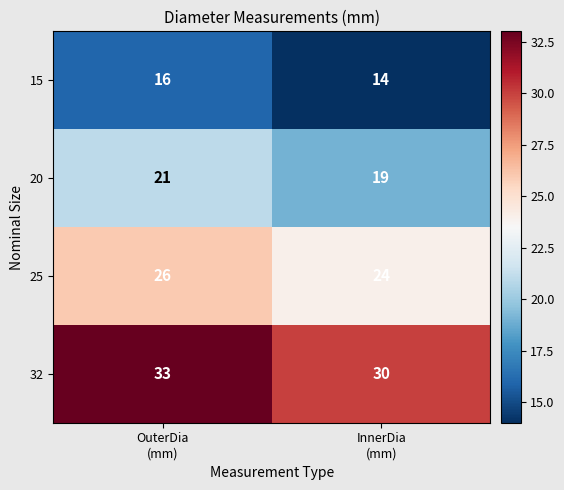

Which series has the widest spread of values?

32